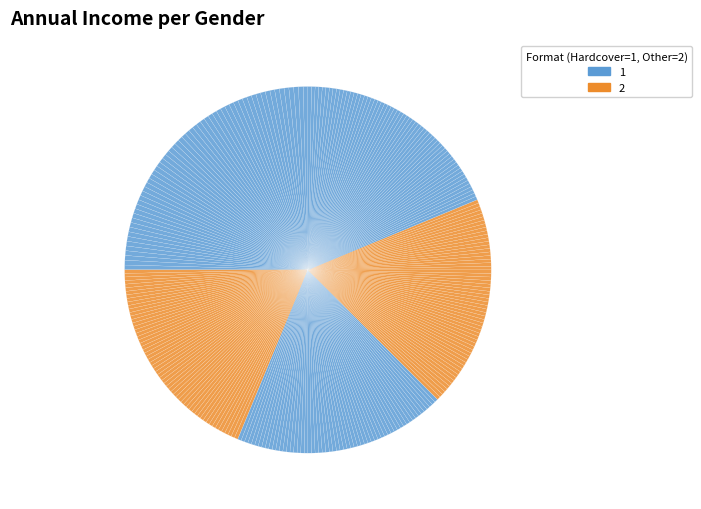

How many segments does this pie chart have?

300